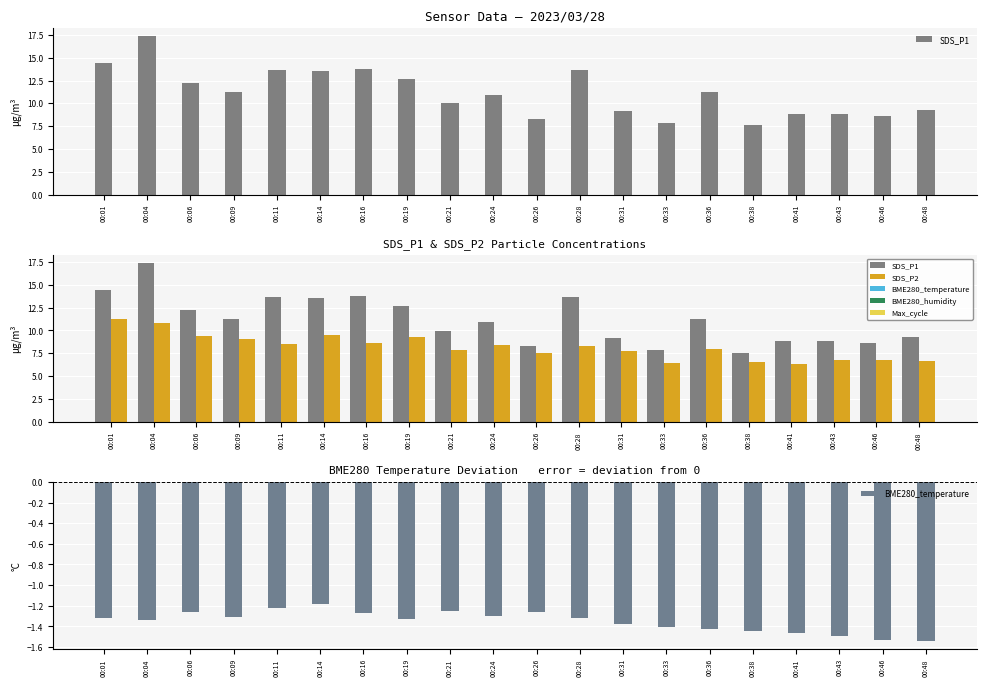

How many groups of bars are there?

20